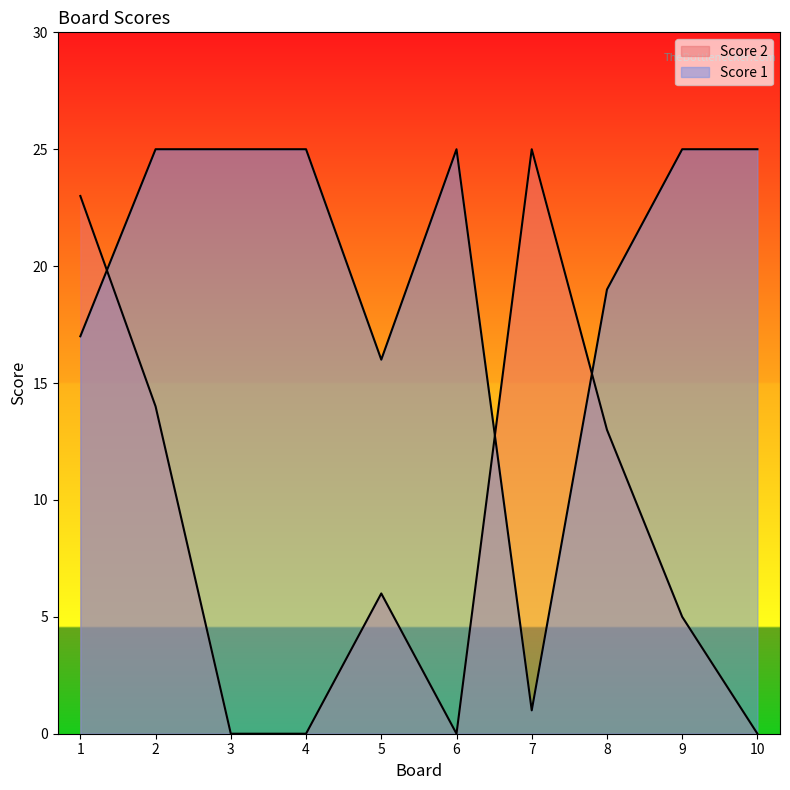

What are all the series names shown in the legend?

Score 2, Score 1